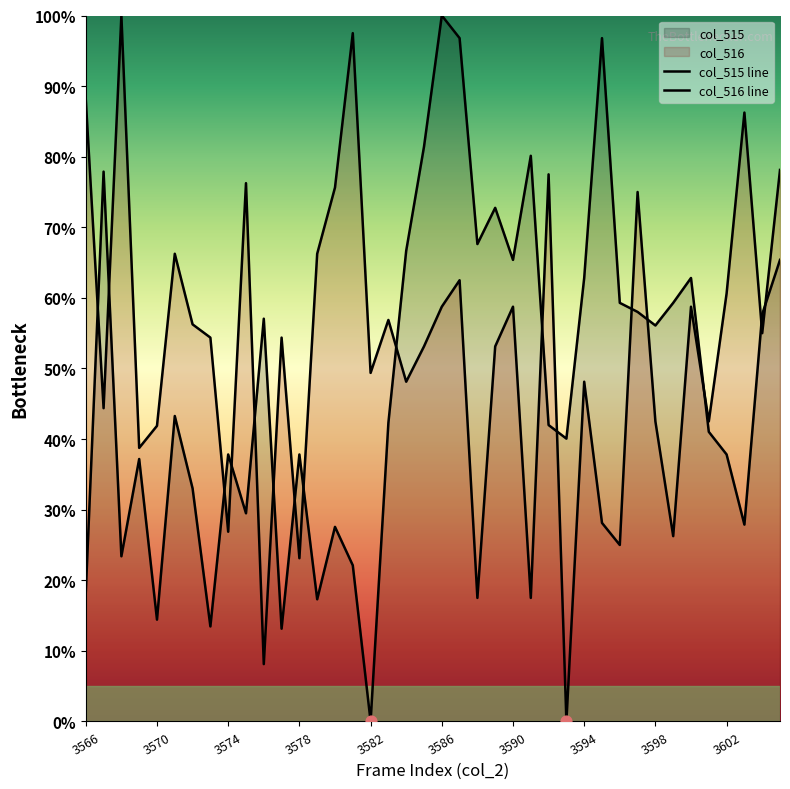

Which series has the largest Y range (max minus min)?

col_515 line